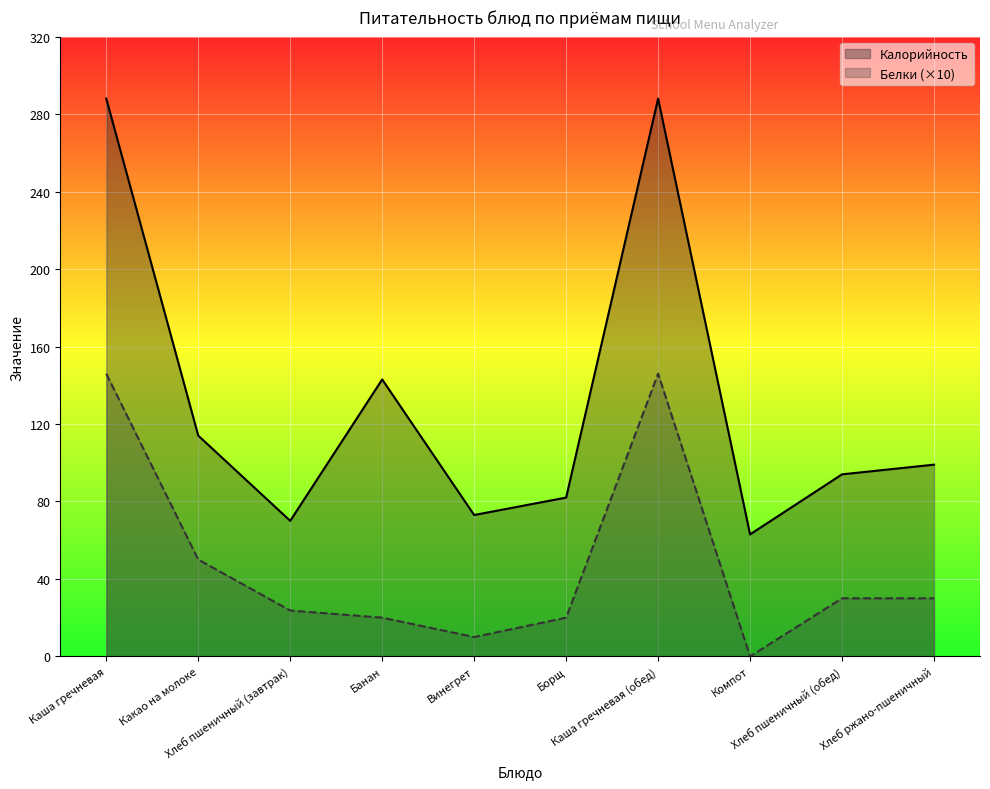

How many categories are shown in the chart?

10